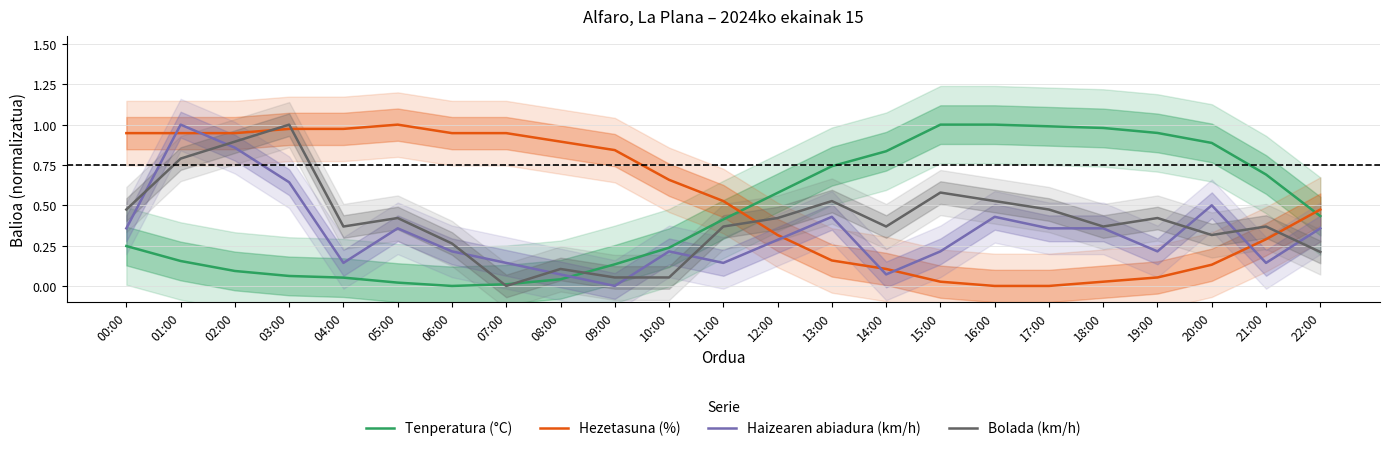

Read the Bolada (km/h) value at 06:00.

0.3